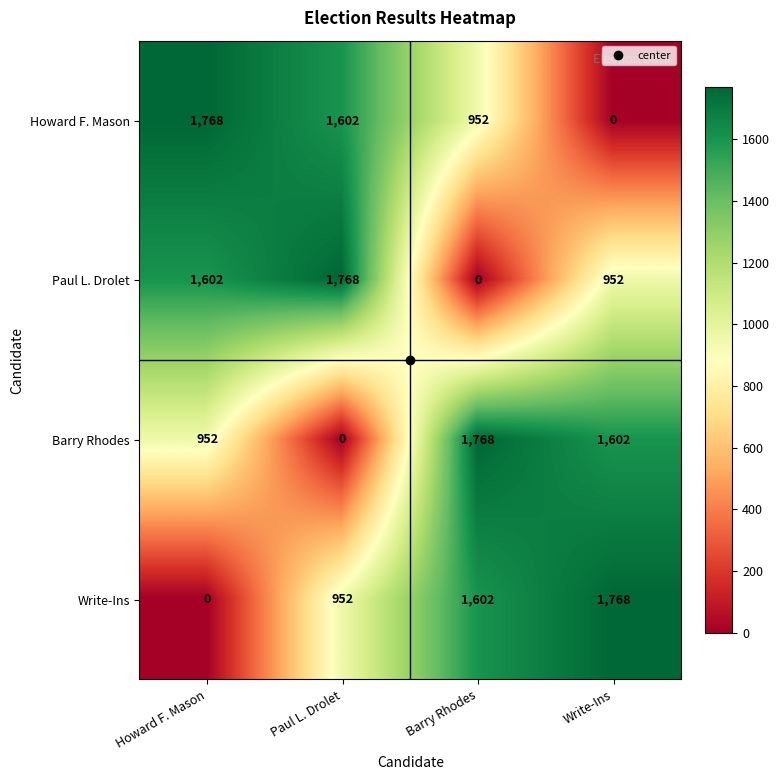

How many positive values does the Howard F. Mason series have?

3